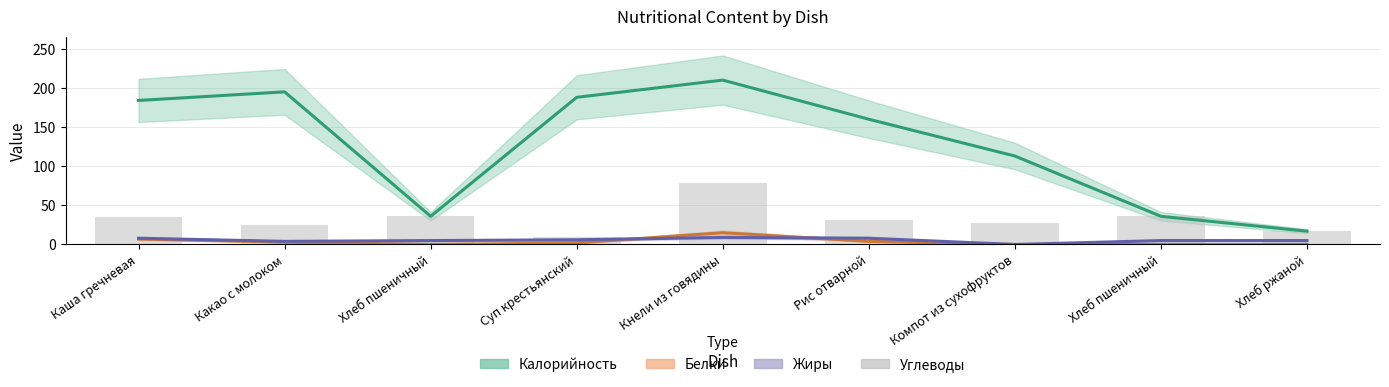

Which has a higher value, Рис отварной or Хлеб пшеничный?

Хлеб пшеничный